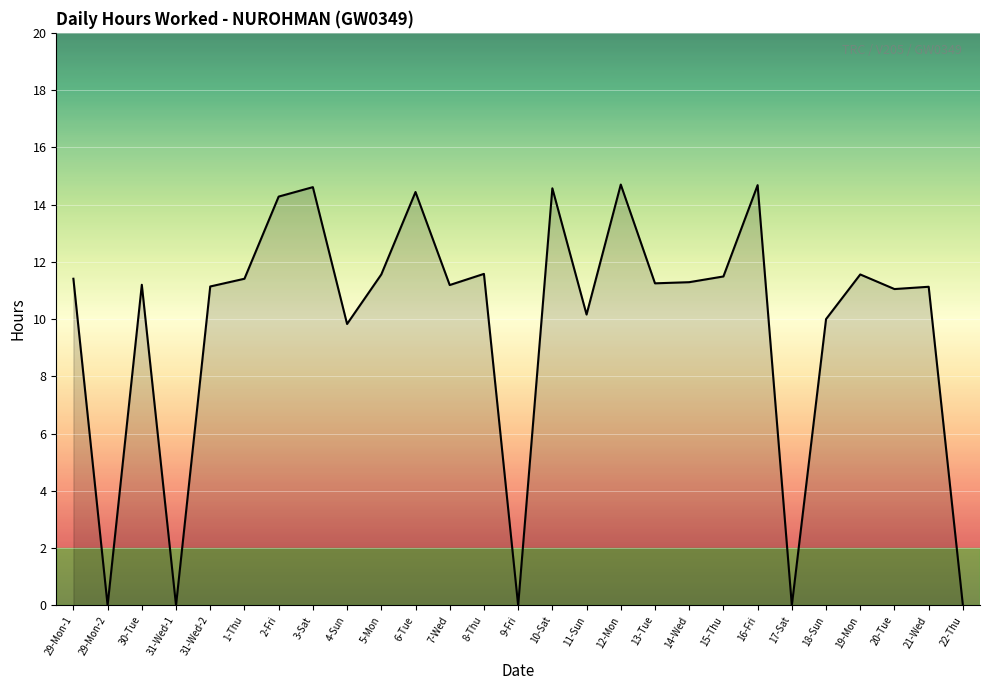

What is the difference between the second highest and minimum values?

14.7